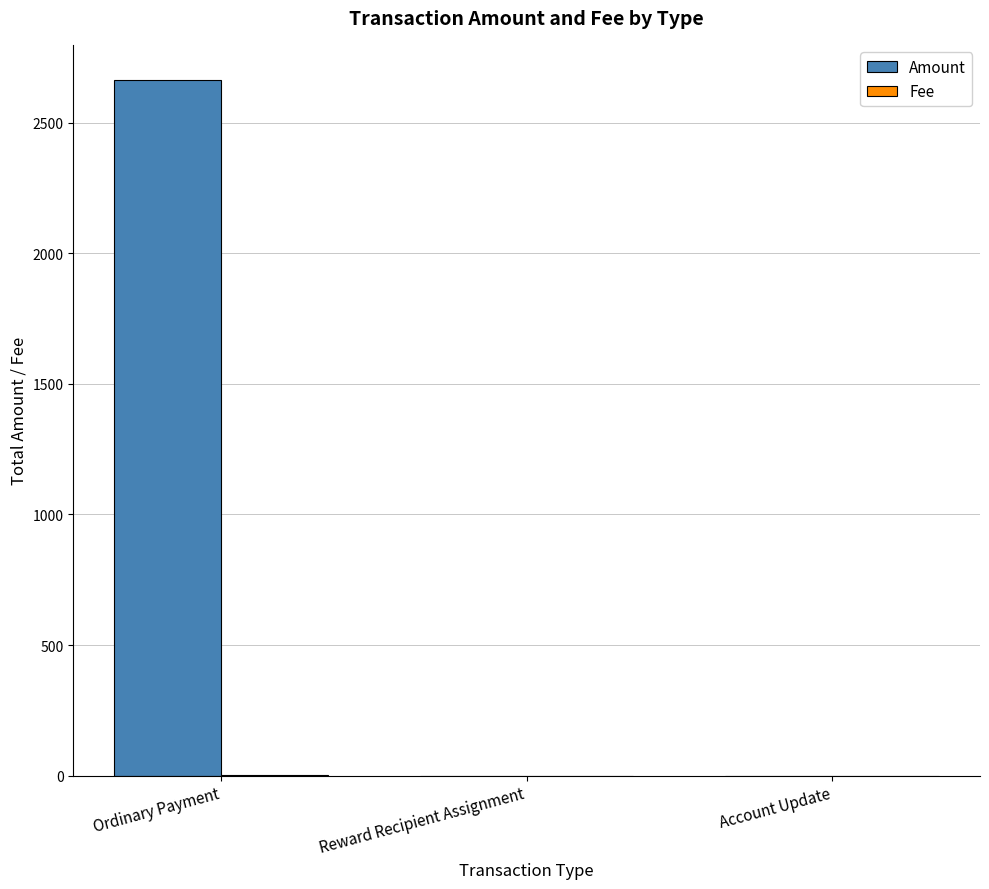

Which label corresponds to the largest value in the chart?

Ordinary Payment